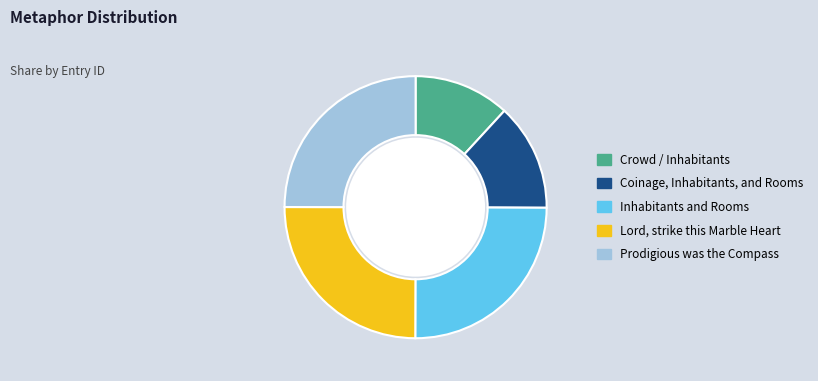

Do Prodigious was the Compass and Crowd / Inhabitants together represent more than half of the pie?

No